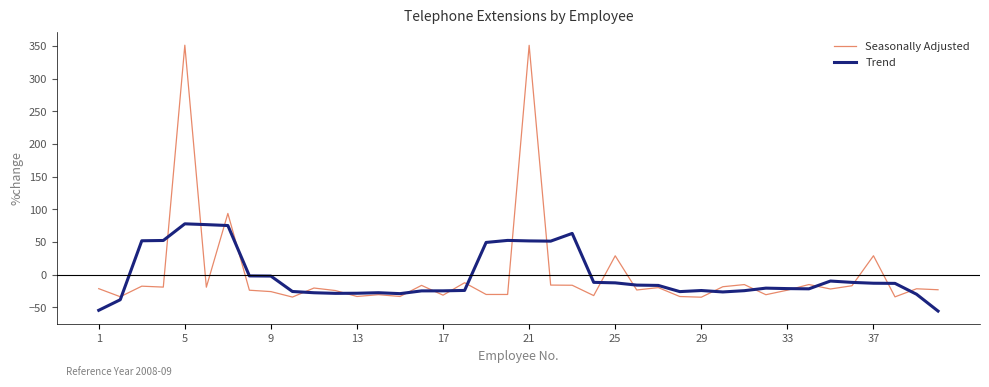

What is the greatest value displayed?

351.4